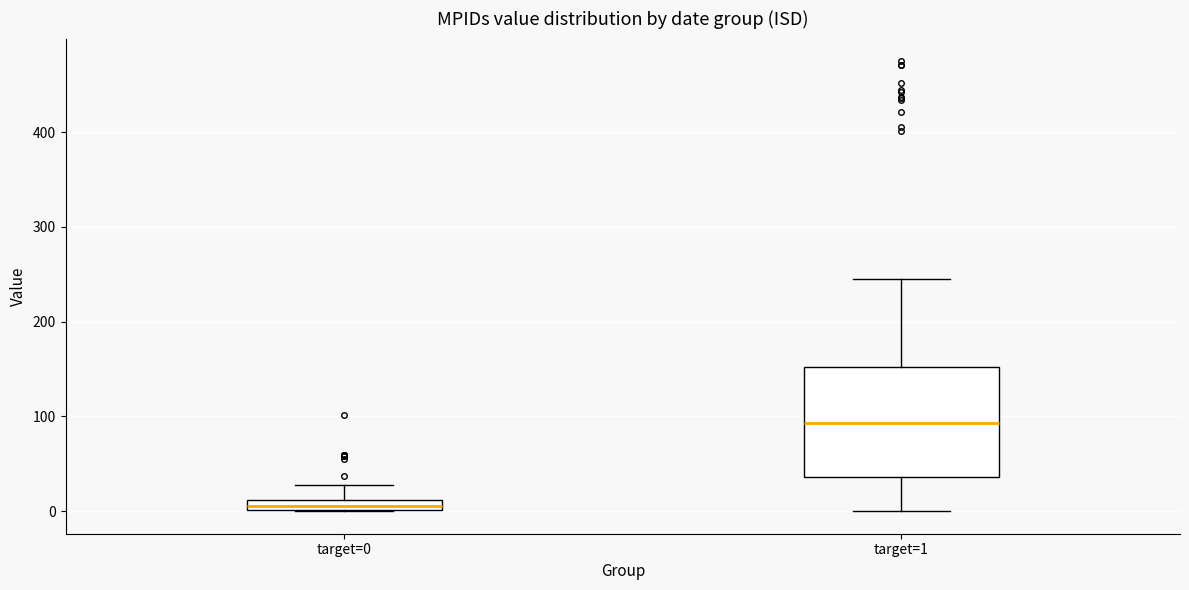

Where is the lower edge of the box for target=1 on the y-axis? The values are not printed on the chart, so give them approximately, as read against the axis.

40